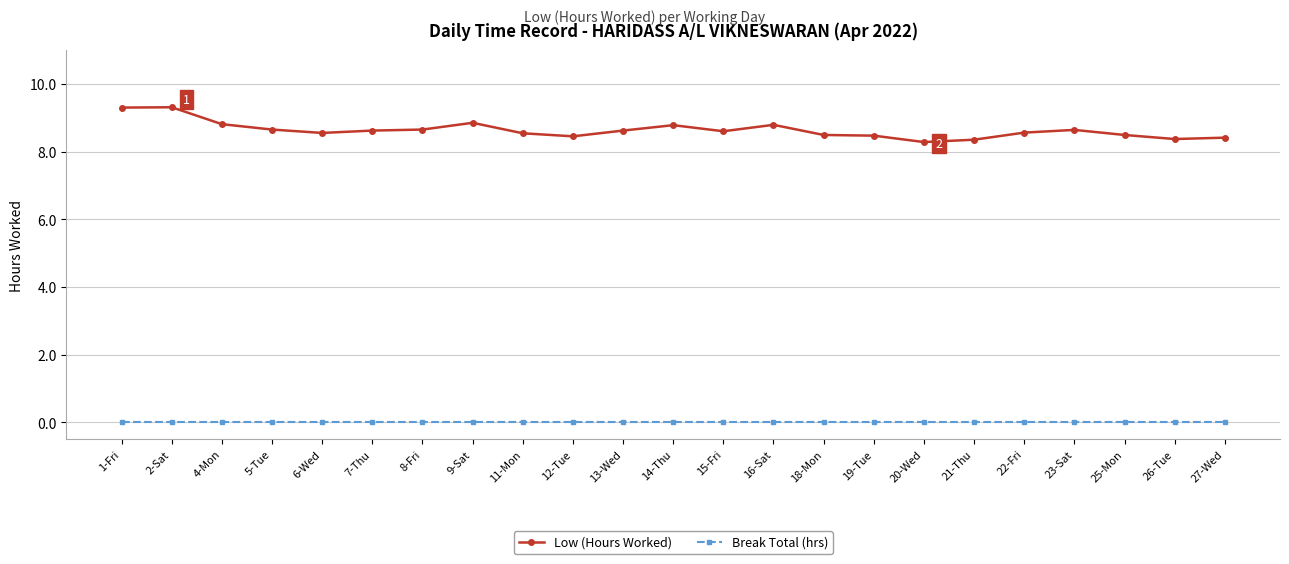

Is the value of Break Total (hrs) at 8-Fri greater than the value of Low (Hours Worked) at 13-Wed?

No